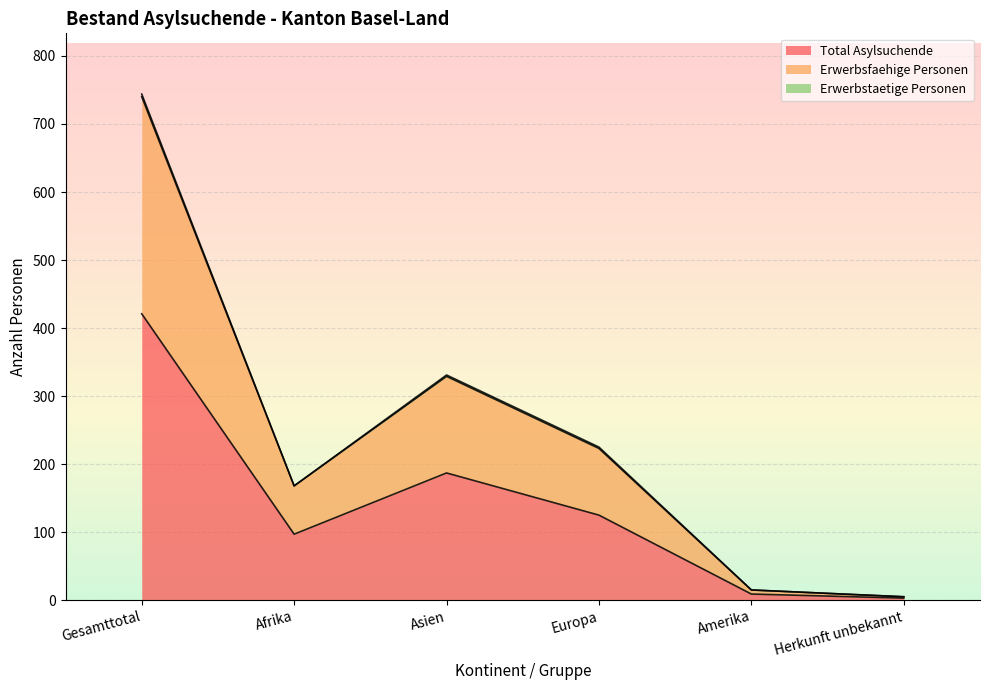

Between Asien and Gesamttotal, which is larger?

Gesamttotal